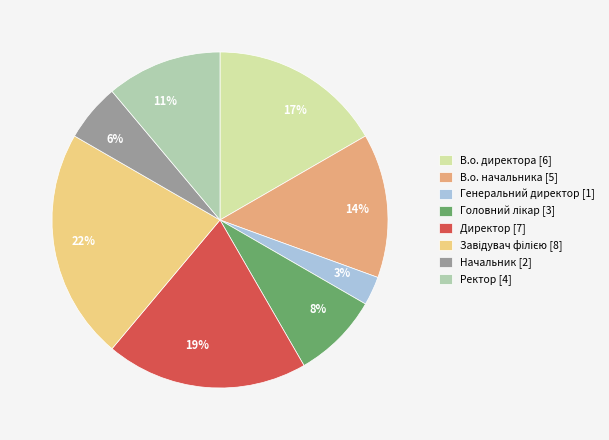

Which category has the smallest portion of the pie?

Генеральний директор